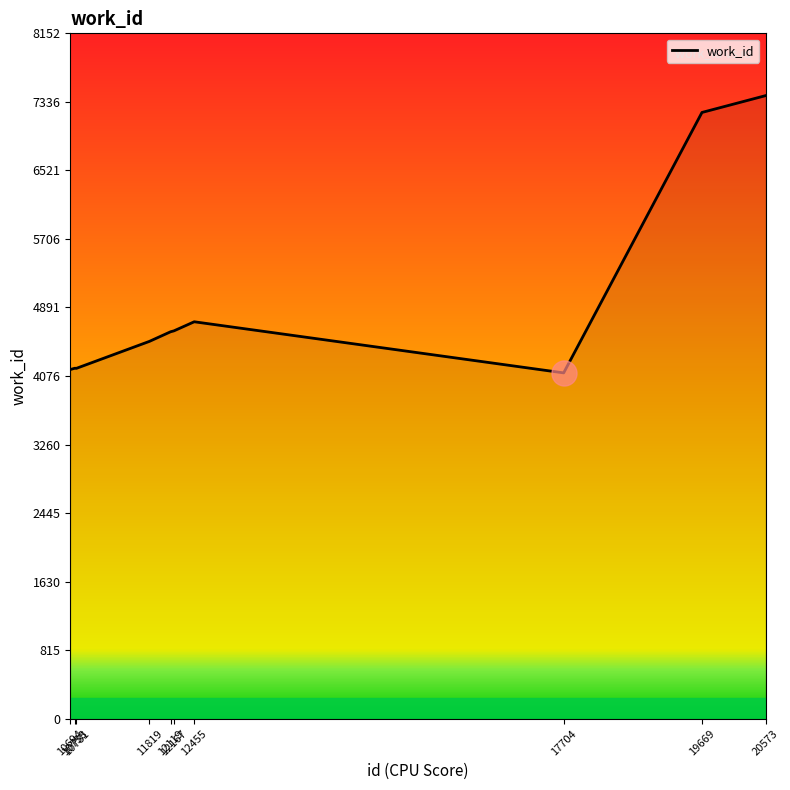

What is the greatest value displayed?

7411